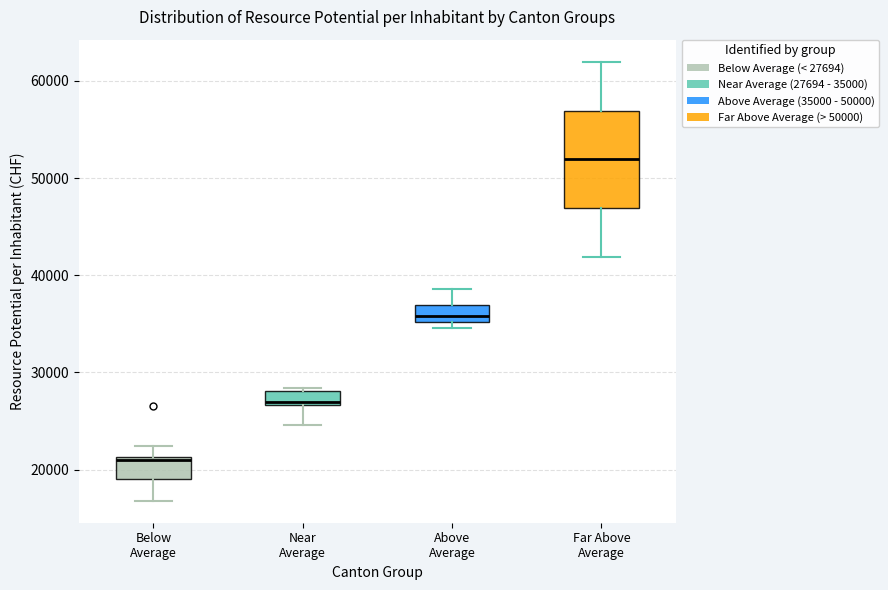

Which box has the highest median line?

Far Above Average